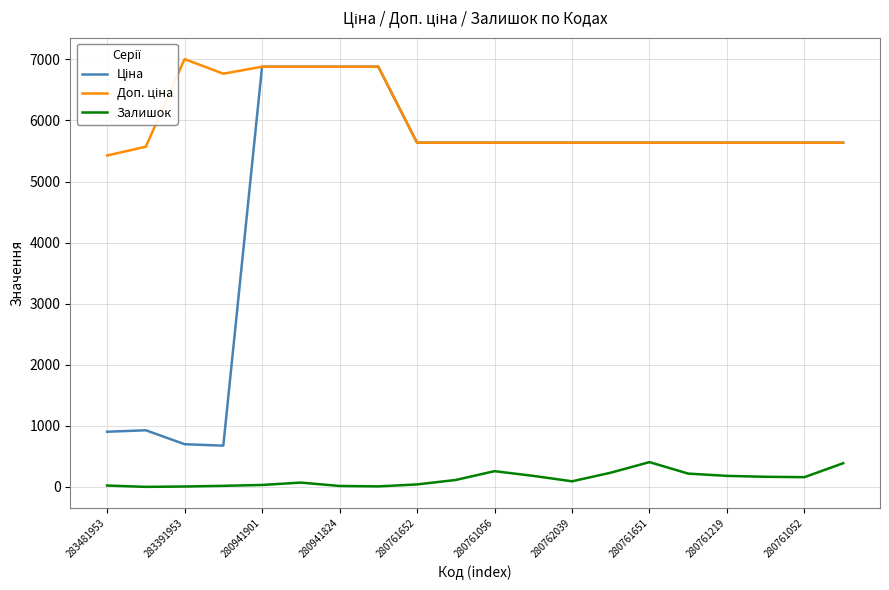

At how many categories does at least one series exceed 4329?

20